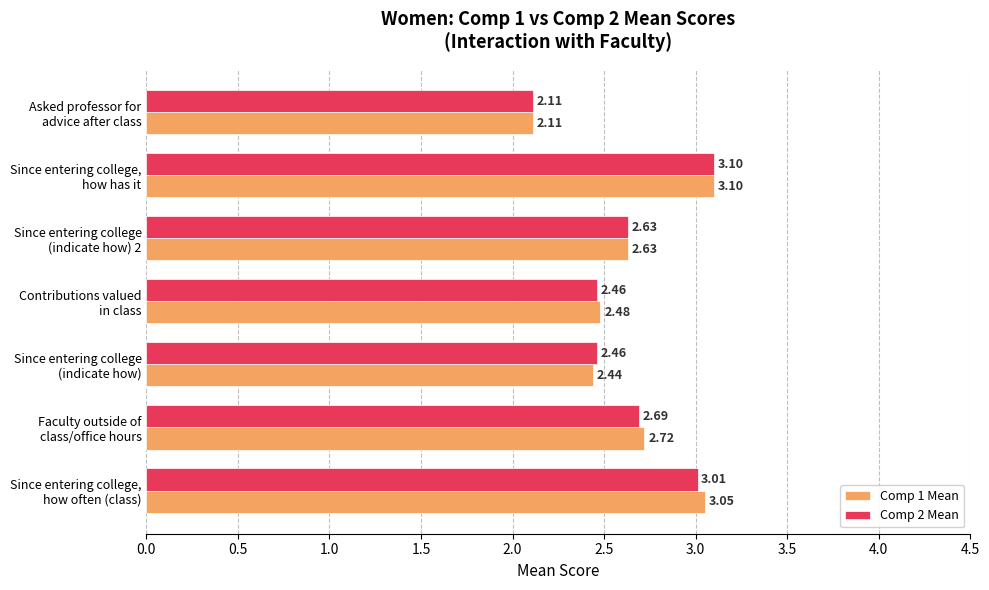

List the series in order of their overall mean, lowest first.

Comp 2 Mean, Comp 1 Mean